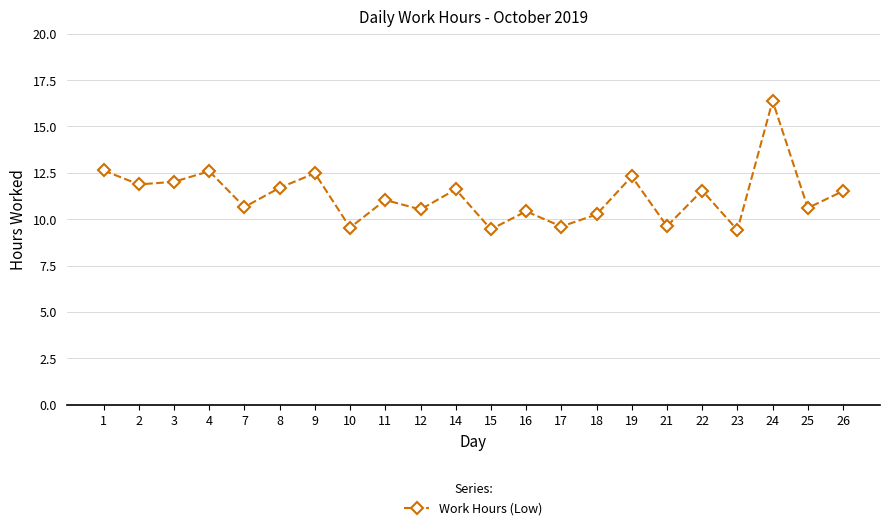

What is the value of the 13th point from the left?

10.4